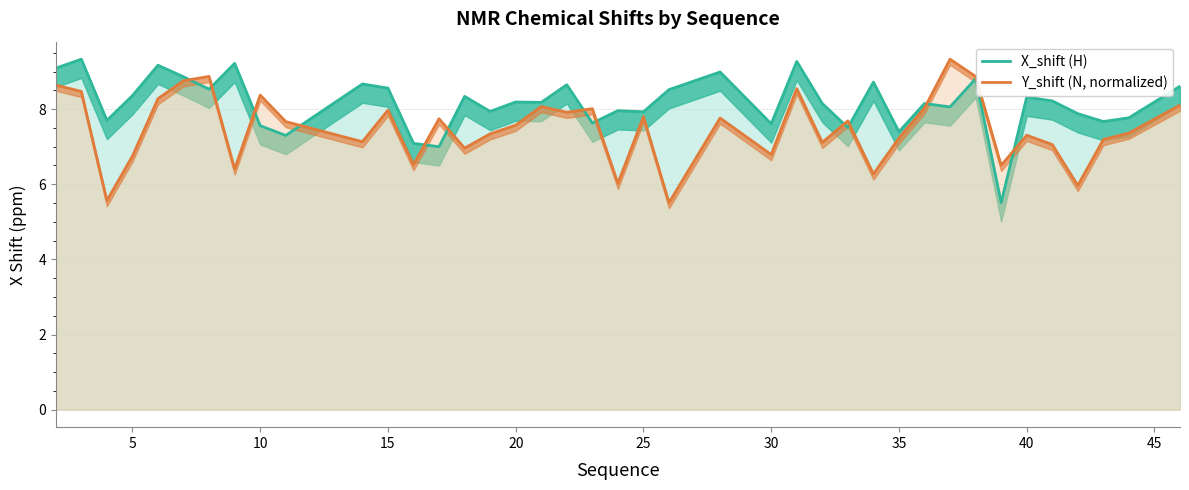

List the series in order of their overall mean, highest first.

X_shift (H), Y_shift (N, normalized)